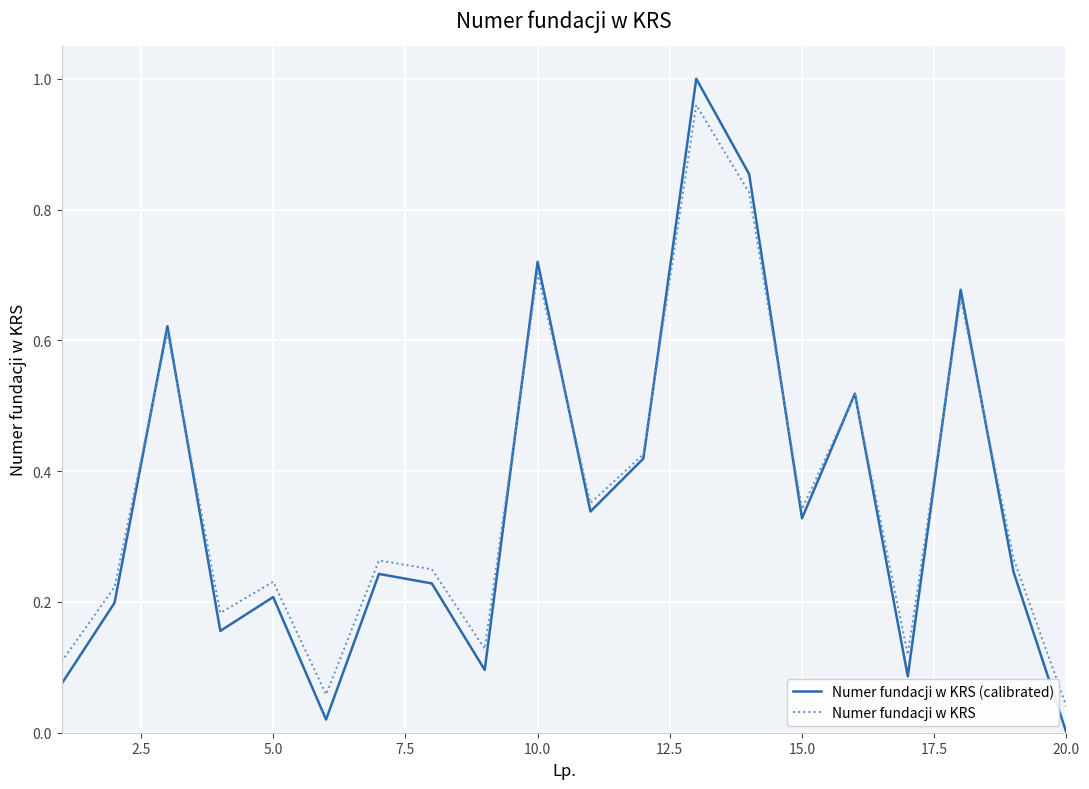

True or false: Numer fundacji w KRS and Numer fundacji w KRS (calibrated) intersect in this chart.

True